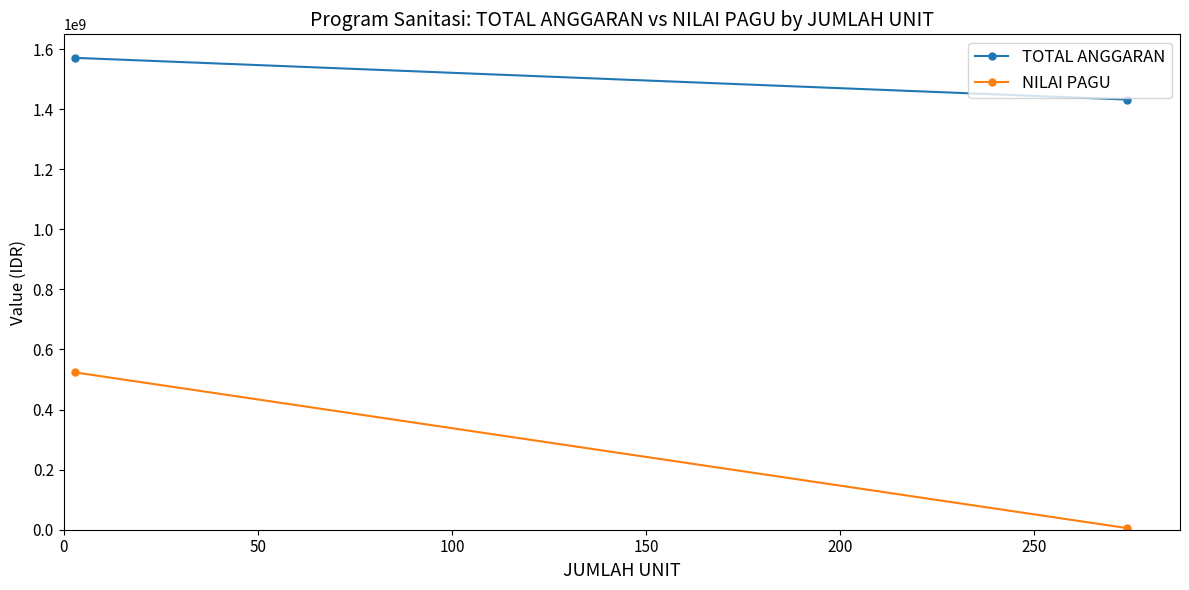

Reading right to left, what are all the values shown in this chart?

TOTAL ANGGARAN: 50=1431915780	0=1570841700
NILAI PAGU: 50=5225970	0=523613900